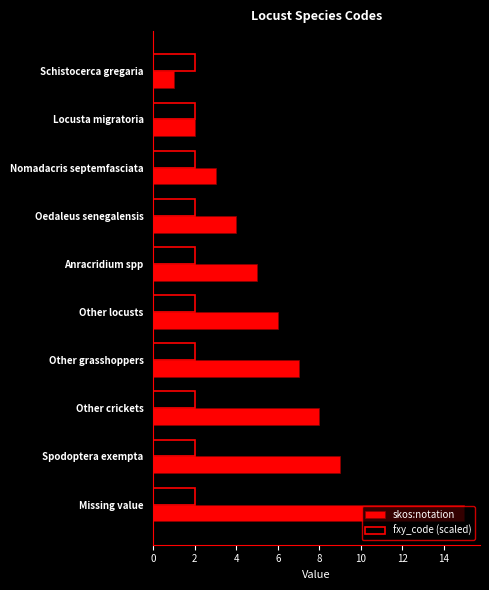

What is the total value across all series at Other locusts?

8.0